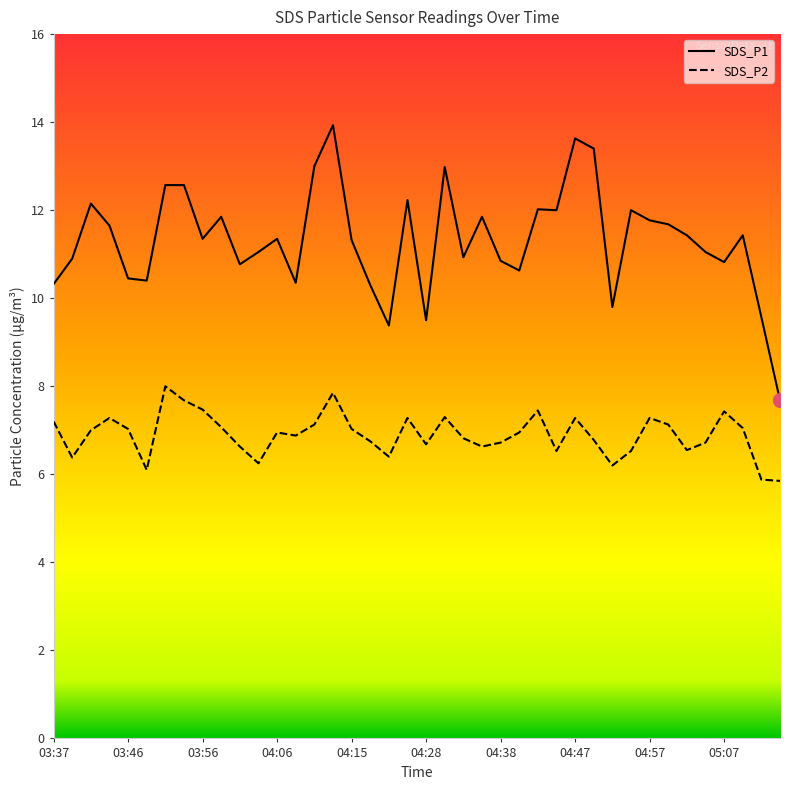

What is the minimum value for SDS_P1?

7.7